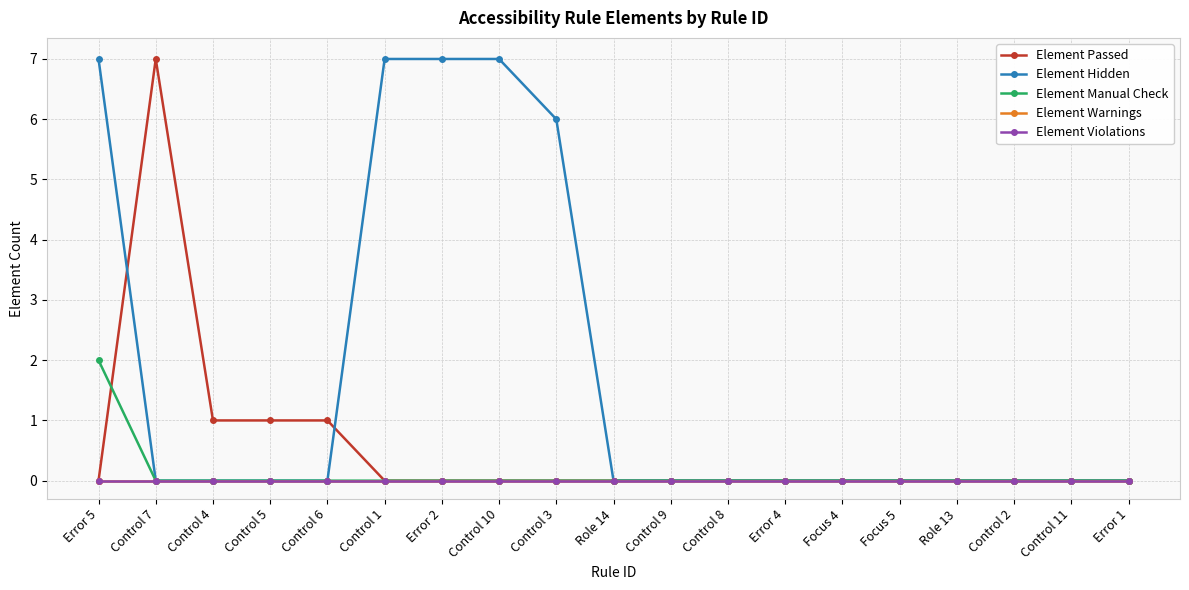

Does the chart have visible grid lines?

Yes